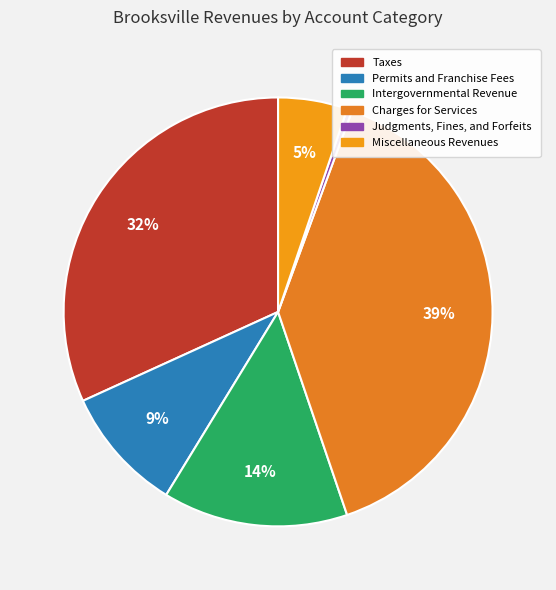

What percentage is NOT represented by Judgments, Fines, and Forfeits?

99.6%